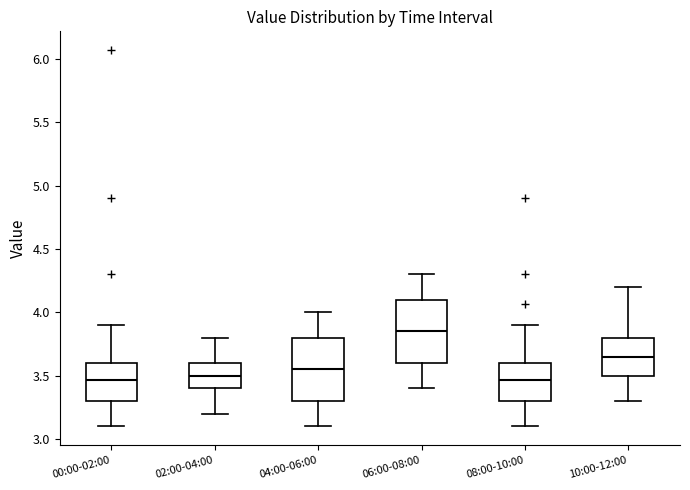

Which box's median line is the highest?

06:00-08:00